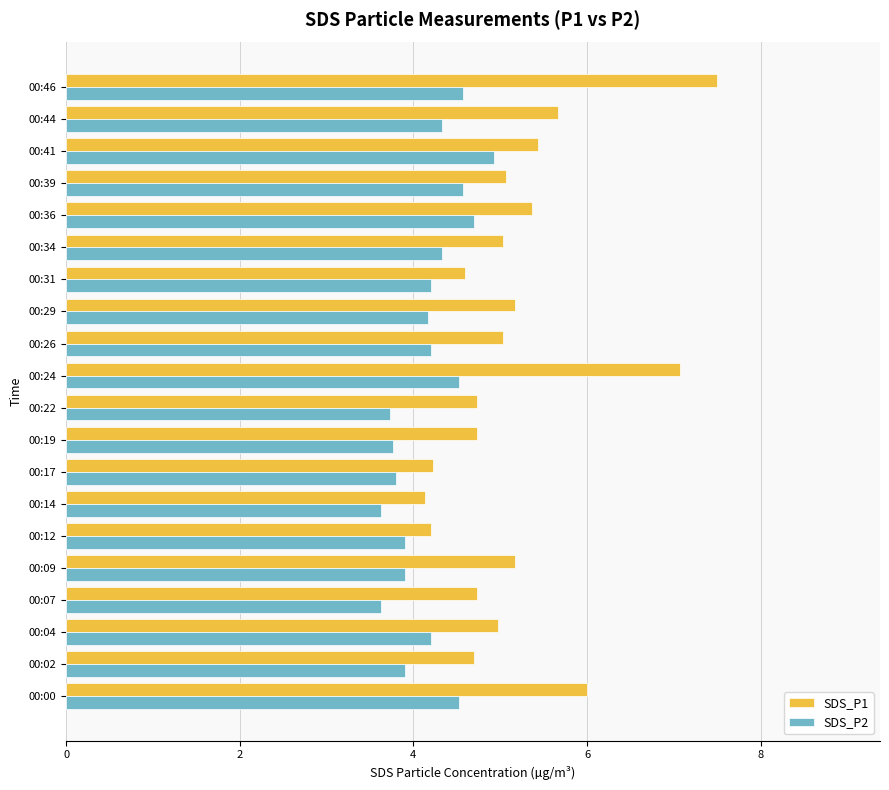

At which label does SDS_P1 reach its peak?

00:46